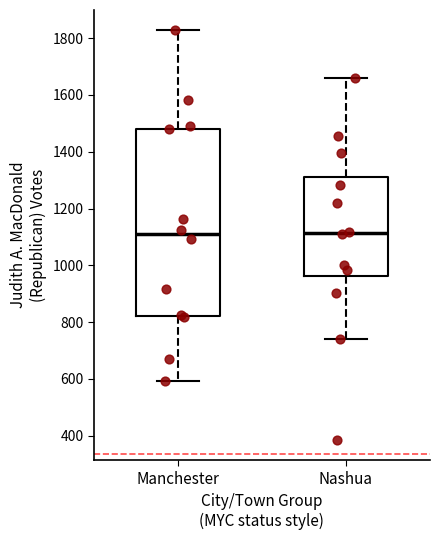

Which box is the tallest, from its lower edge to its upper edge?

Manchester